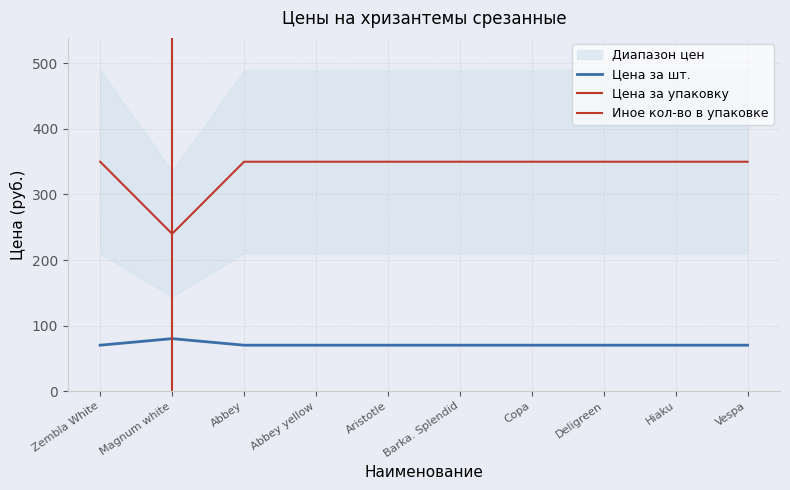

Which series has the largest total across all categories?

Цена за упаковку